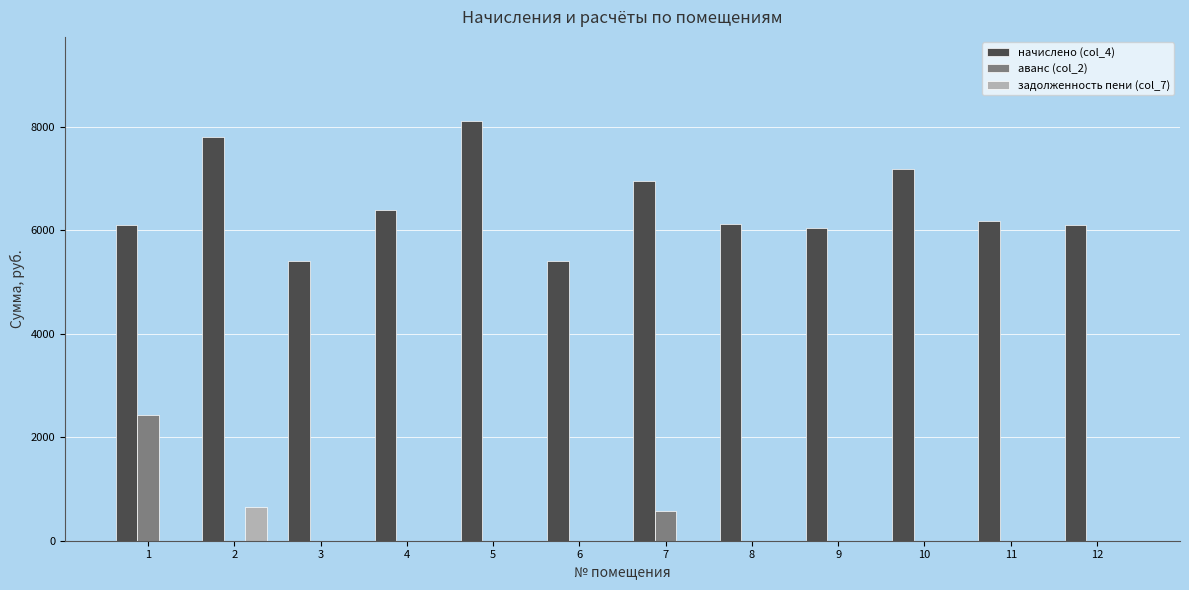

What is the sum of all начислено (col_4) values?

77782.3